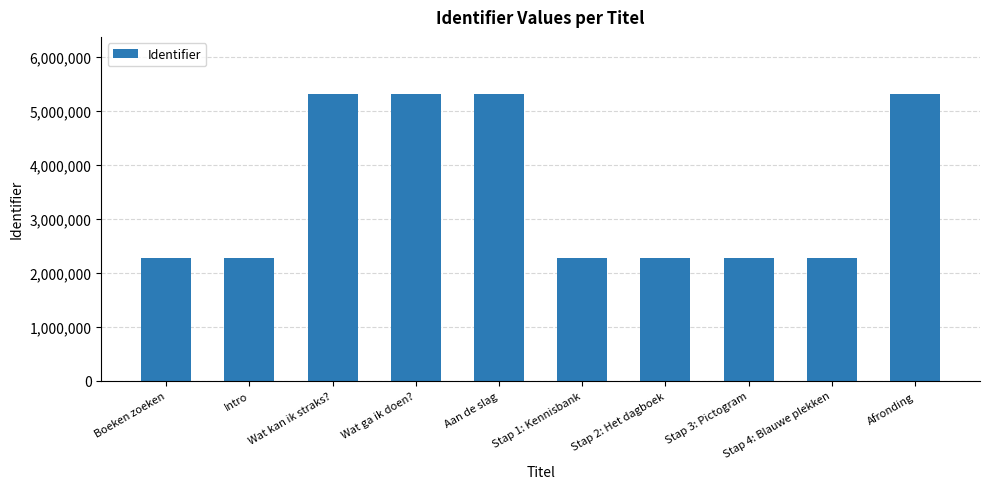

What position from the left is Stap 4: Blauwe plekken?

9